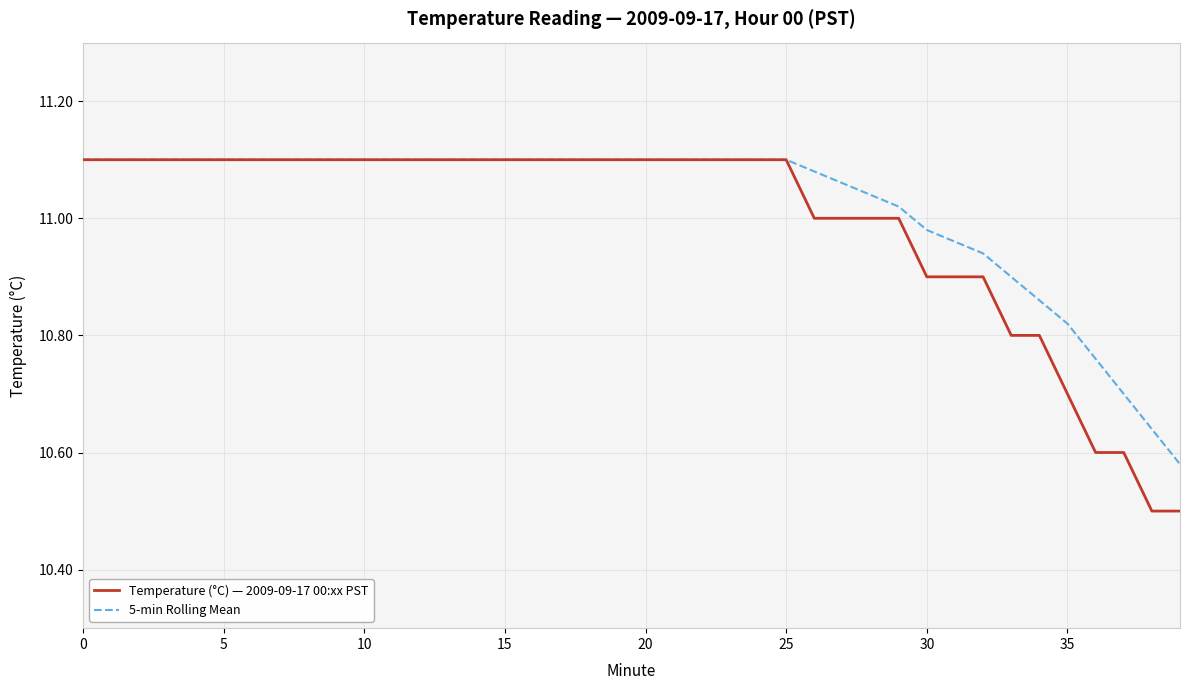

What is the smallest value displayed?

10.5